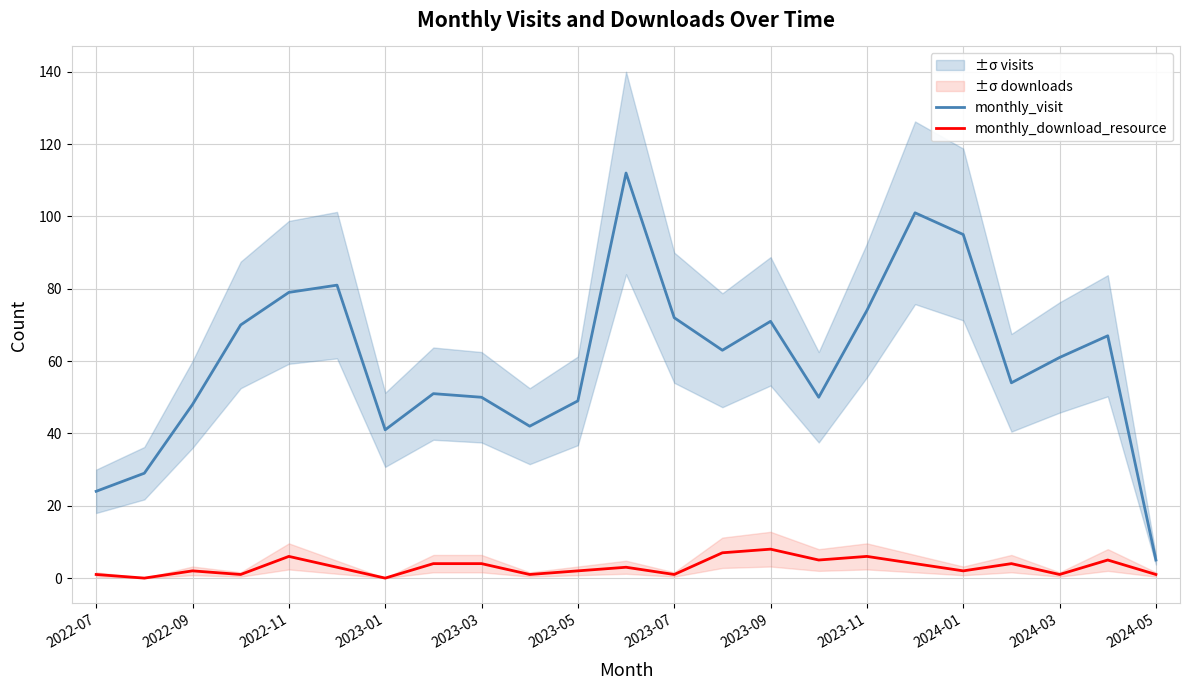

True or false: monthly_download_resource and monthly_visit cross at least once.

False